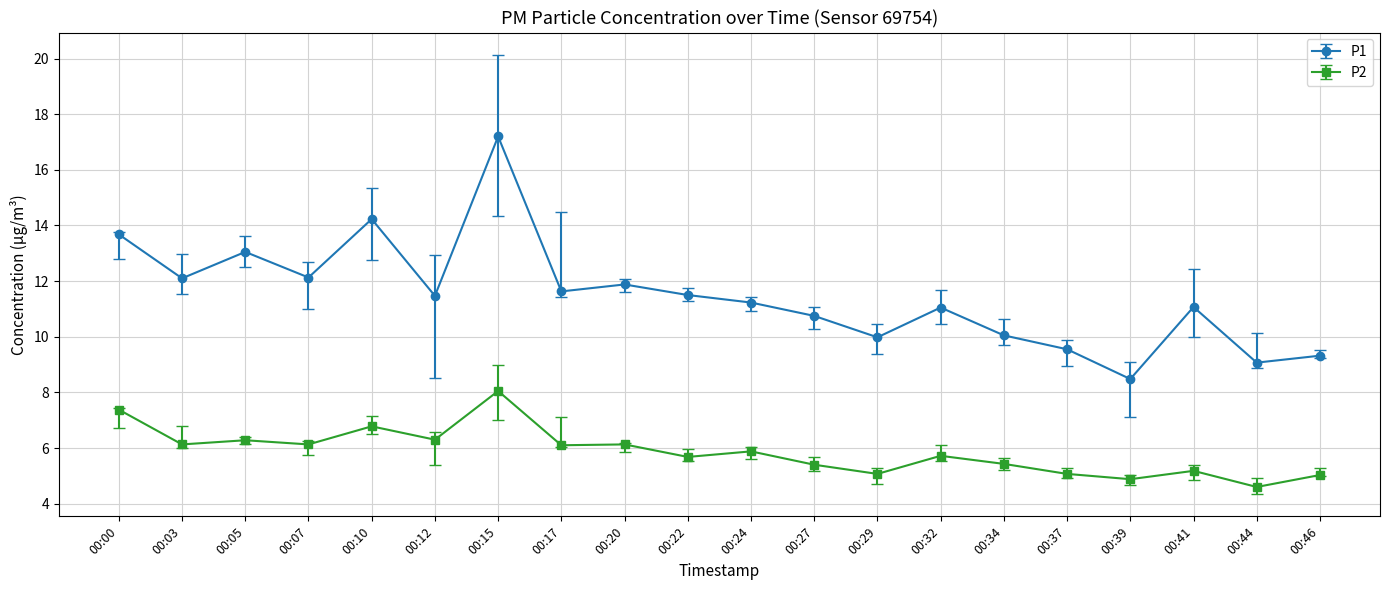

List the series in order of their peak value, highest first.

P1, P2